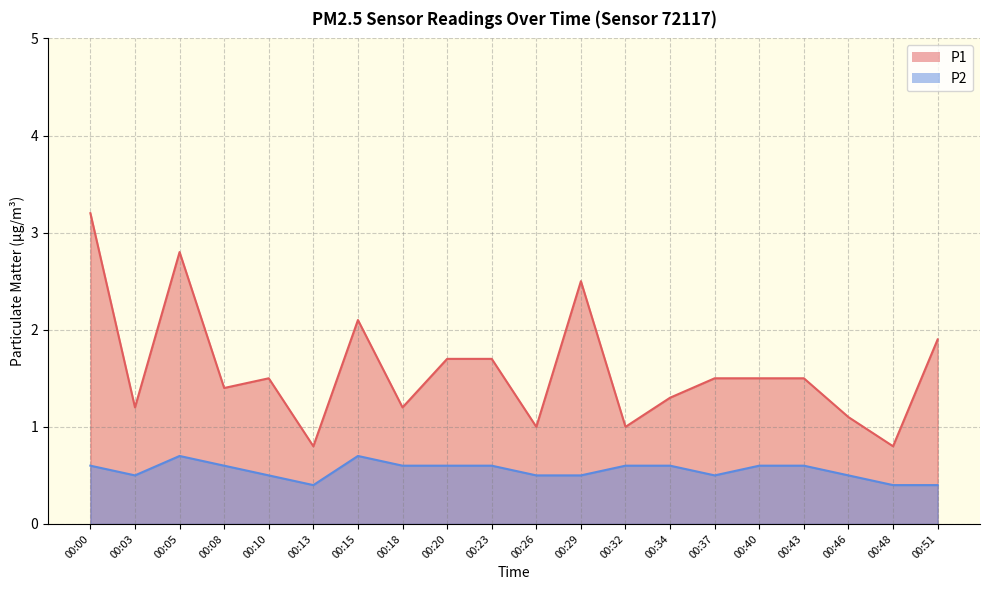

What is the approximate value of P2 at 00:34?

0.6